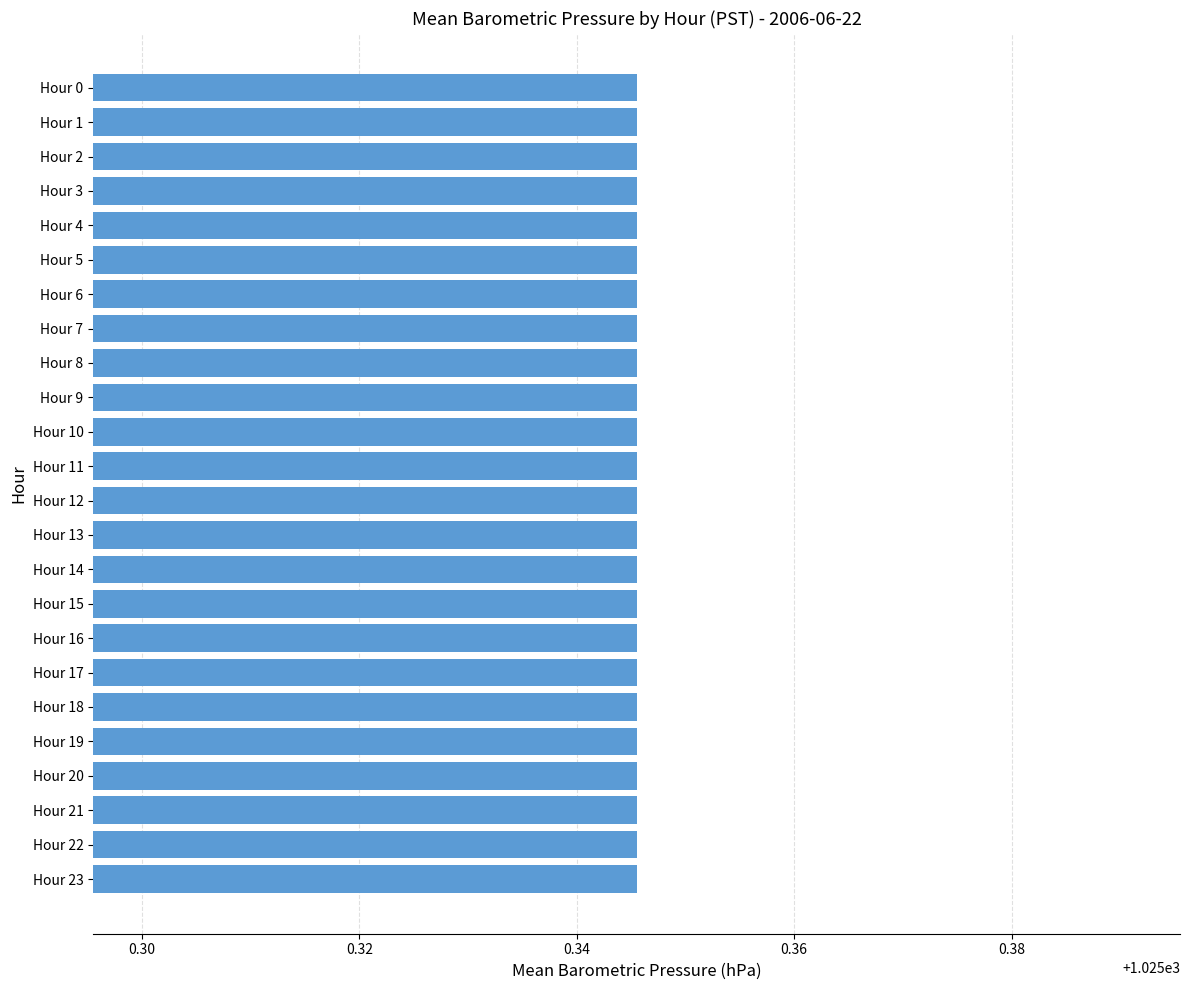

The chart shows a value of 1025.3 at Hour 20. True or false?

True